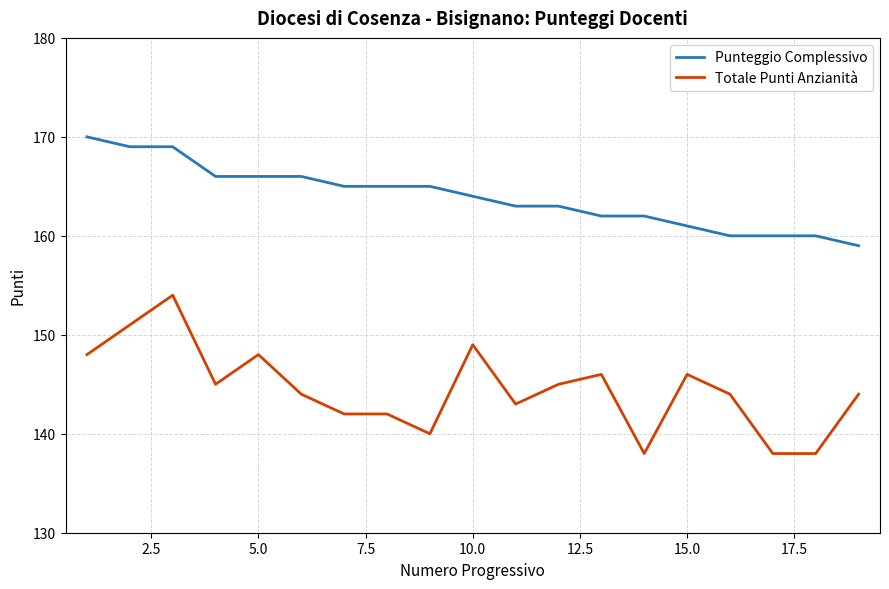

What is the minimum value shown in the chart?

138